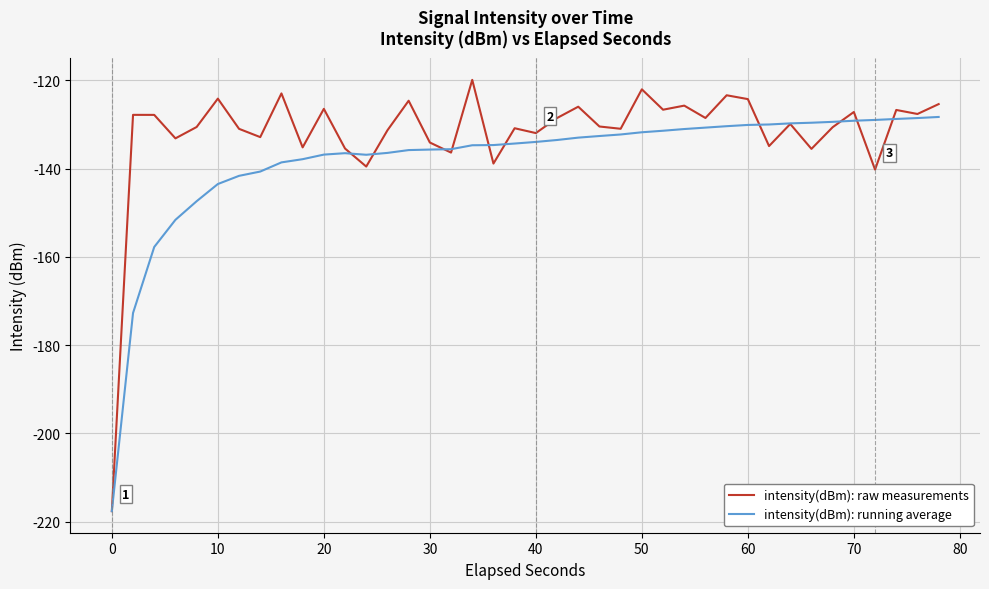

Does the chart have visible grid lines?

Yes